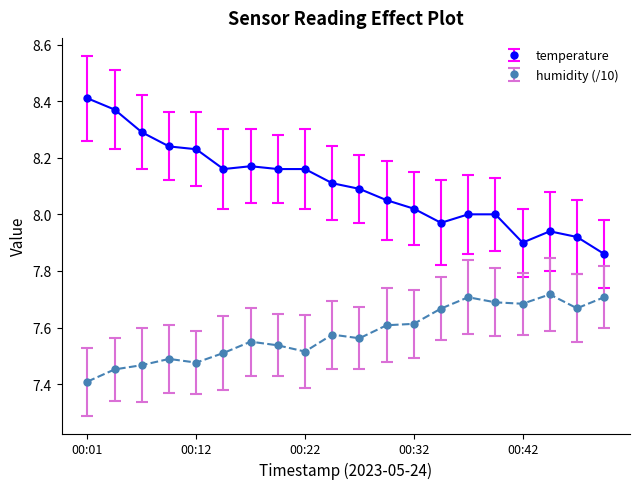

What is the difference between the maximum and minimum values in the humidity (/10) series?

0.3